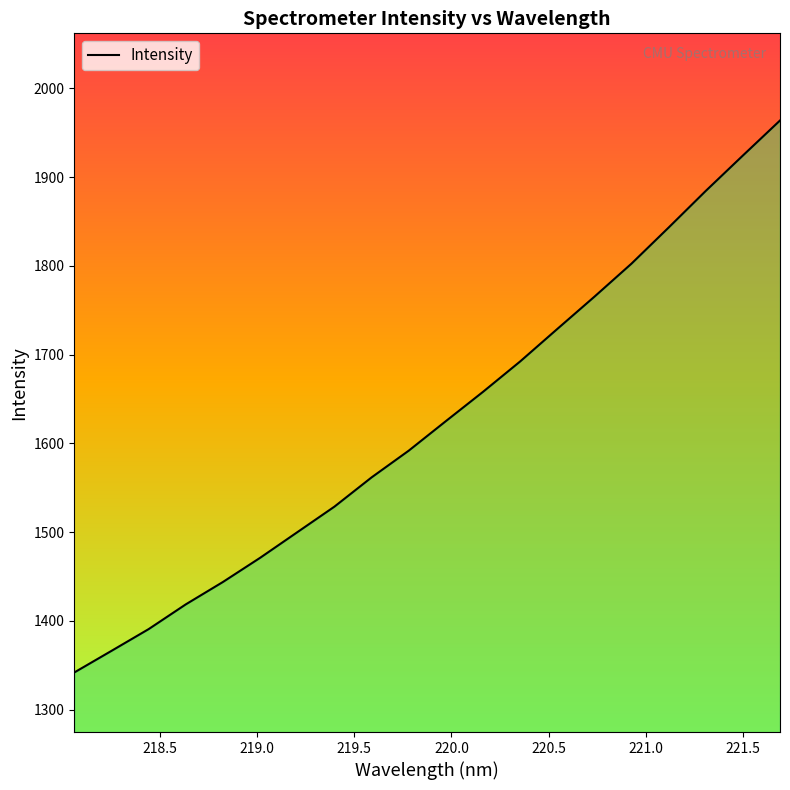

What is the difference between the maximum and minimum values?

621.8